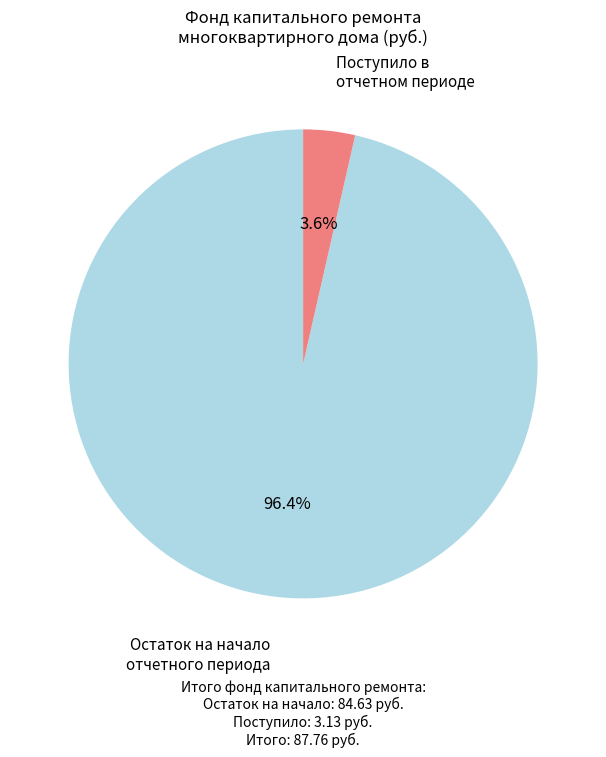

To the nearest percent, what is the difference between the largest and smallest slice percentages?

93%